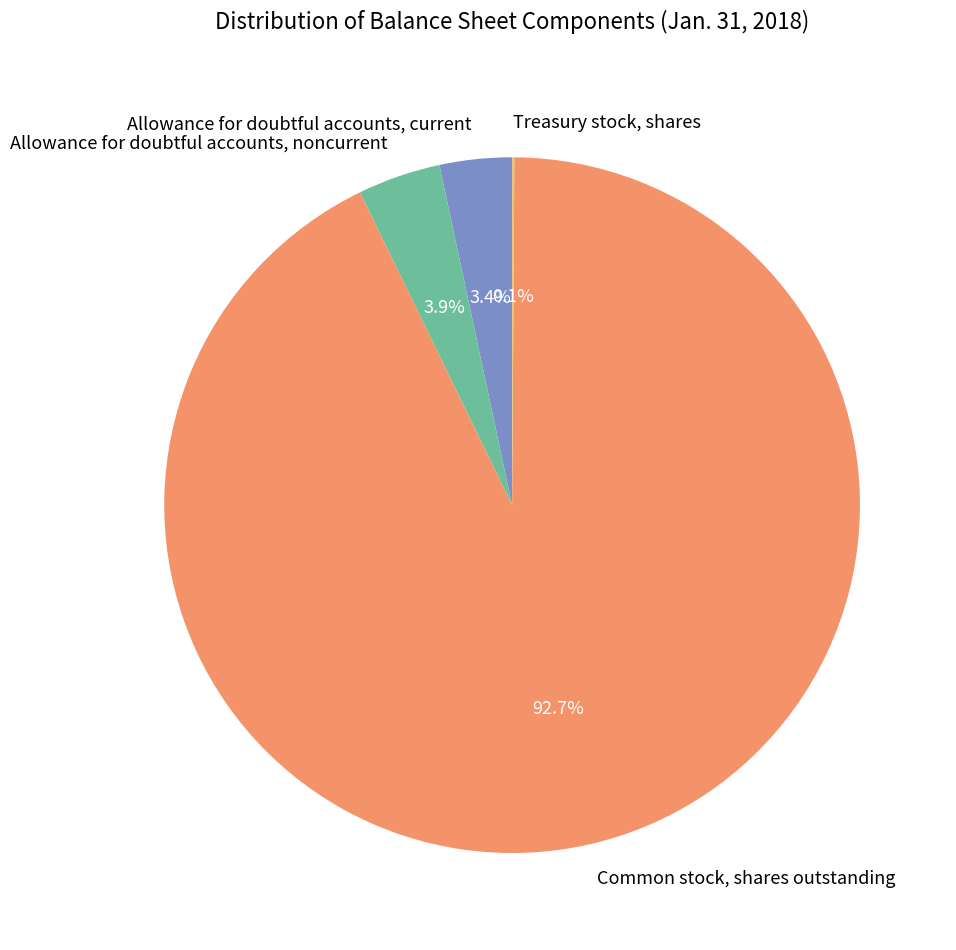

Does any single category account for the majority?

Yes